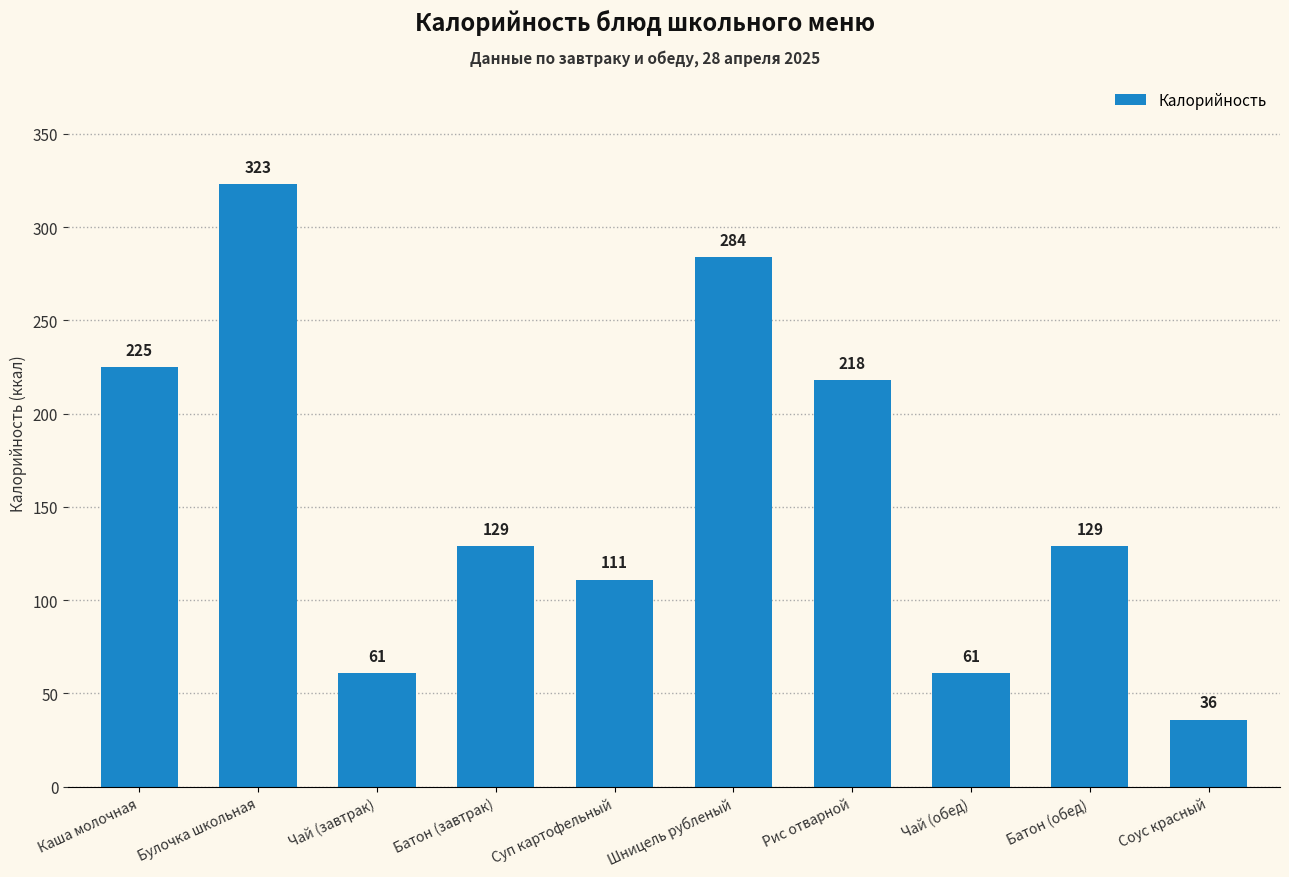

Reading left to right, transcribe all the data shown in this chart.

225	323	61	129	111	284	218	61	129	36